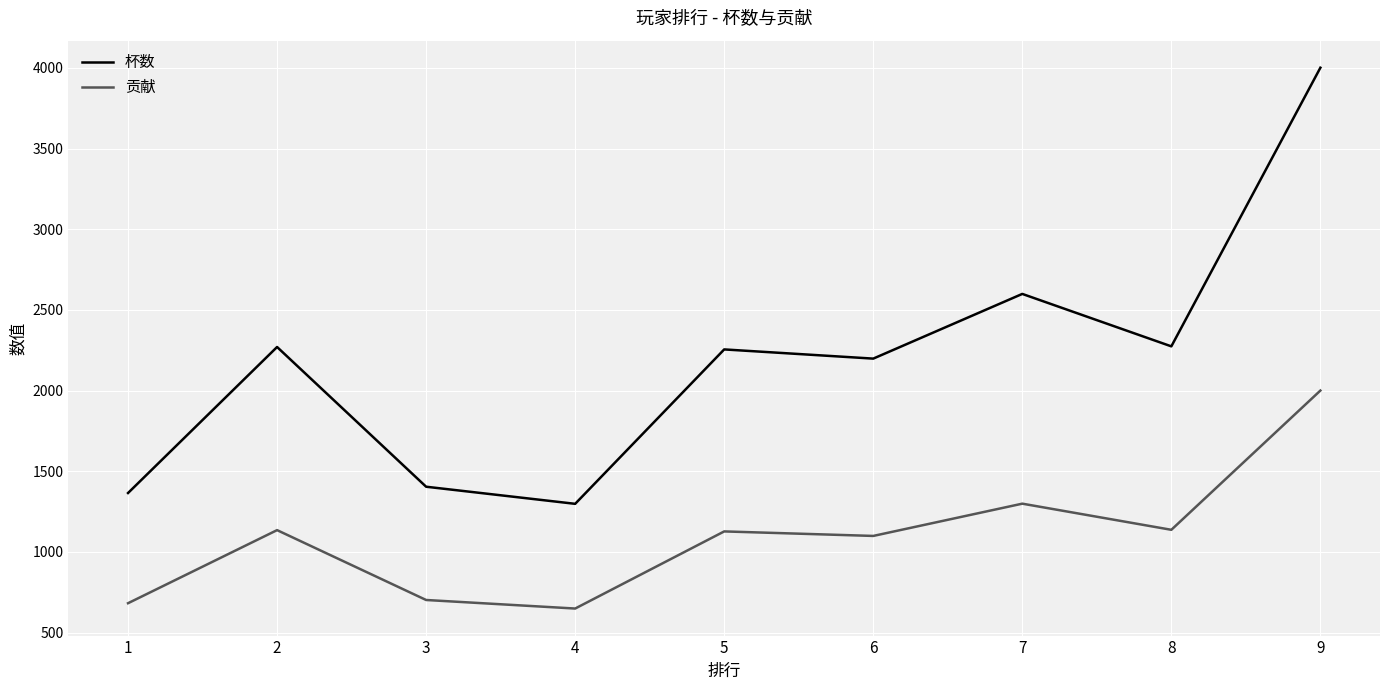

What is the maximum value shown in the chart?

4001